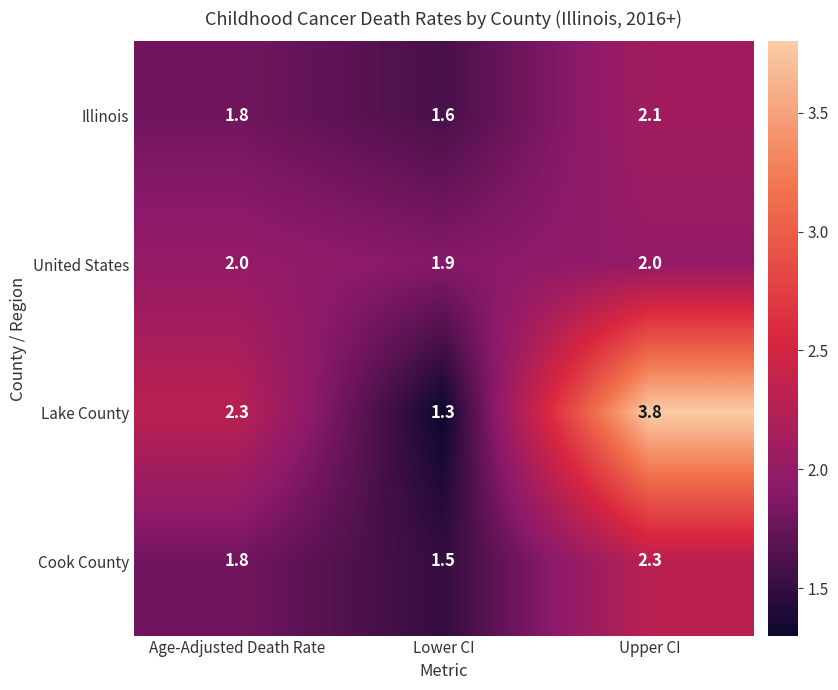

Reading left to right, what are all the values shown in this chart?

Illinois: Age-Adjusted Death Rate=1.8	Lower CI=1.6	Upper CI=2.1
United States: Age-Adjusted Death Rate=2.0	Lower CI=1.9	Upper CI=2.0
Lake County: Age-Adjusted Death Rate=2.3	Lower CI=1.3	Upper CI=3.8
Cook County: Age-Adjusted Death Rate=1.8	Lower CI=1.5	Upper CI=2.3